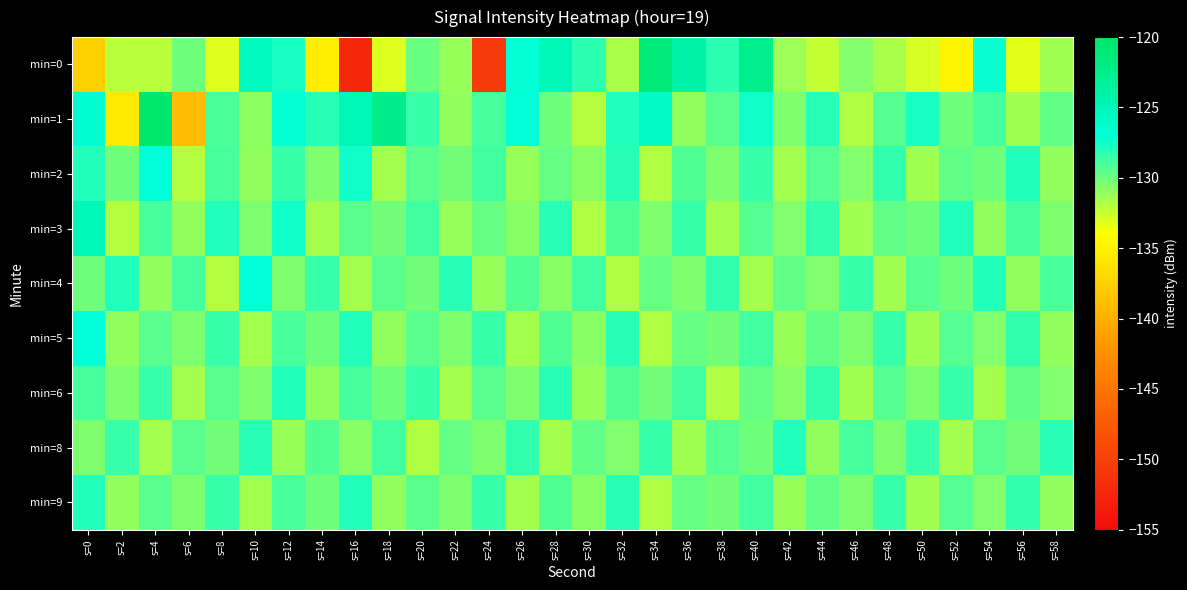

Between s=10 and s=4, which is larger?

s=10